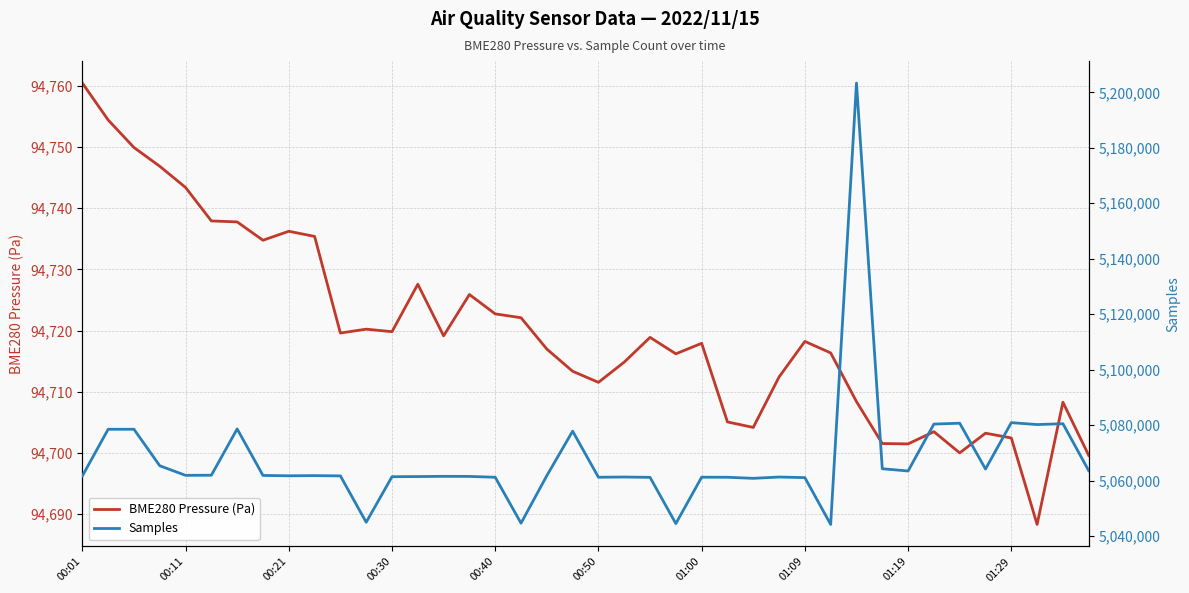

True or false: Samples and BME280 Pressure (Pa) intersect in this chart.

False